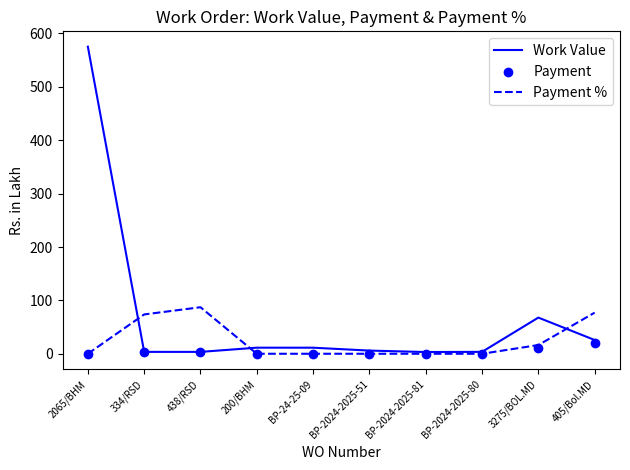

At which category is the sum across all series the highest?

2065/BHM